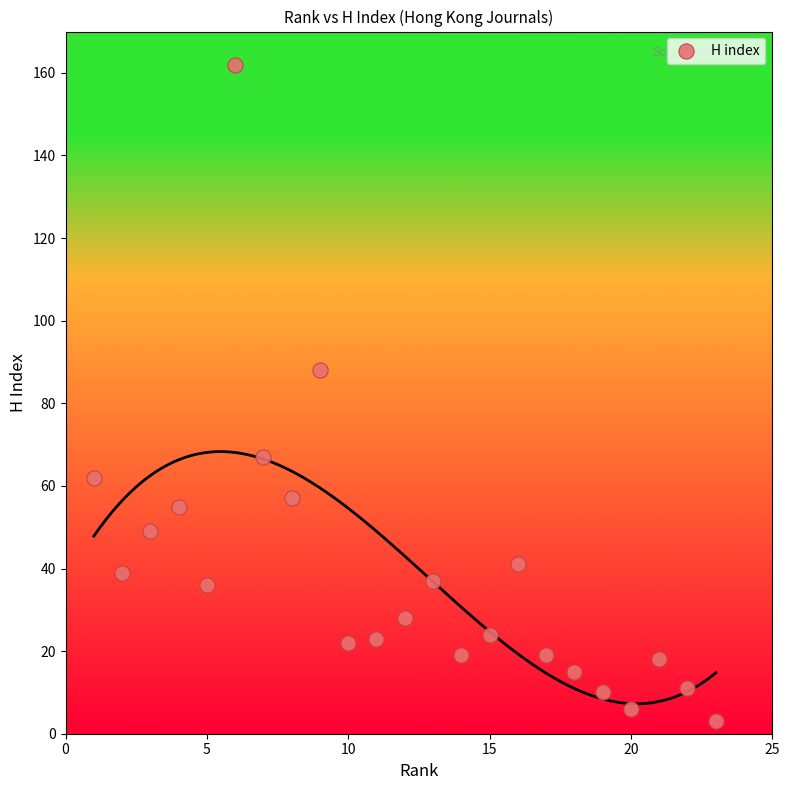

What is the range of X values (max minus min)?

22